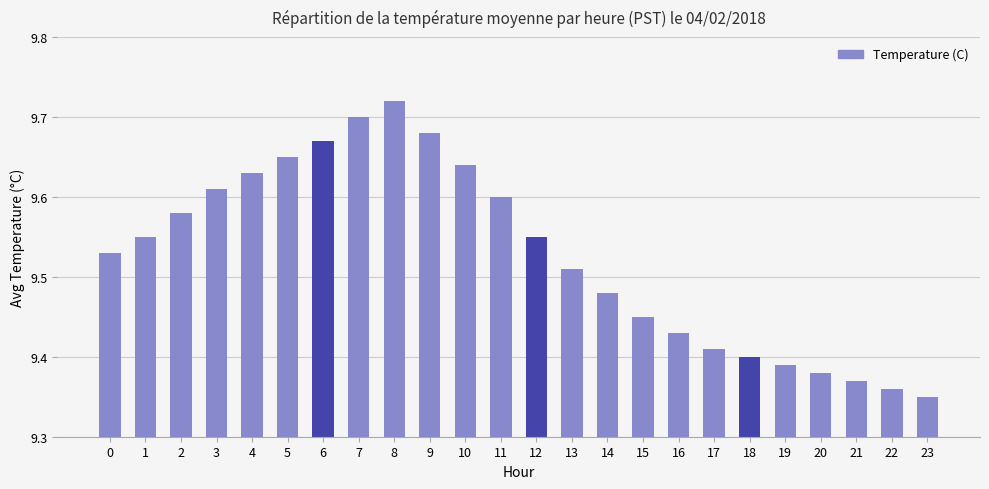

True or false: the data shows 17.0 at 14.

False